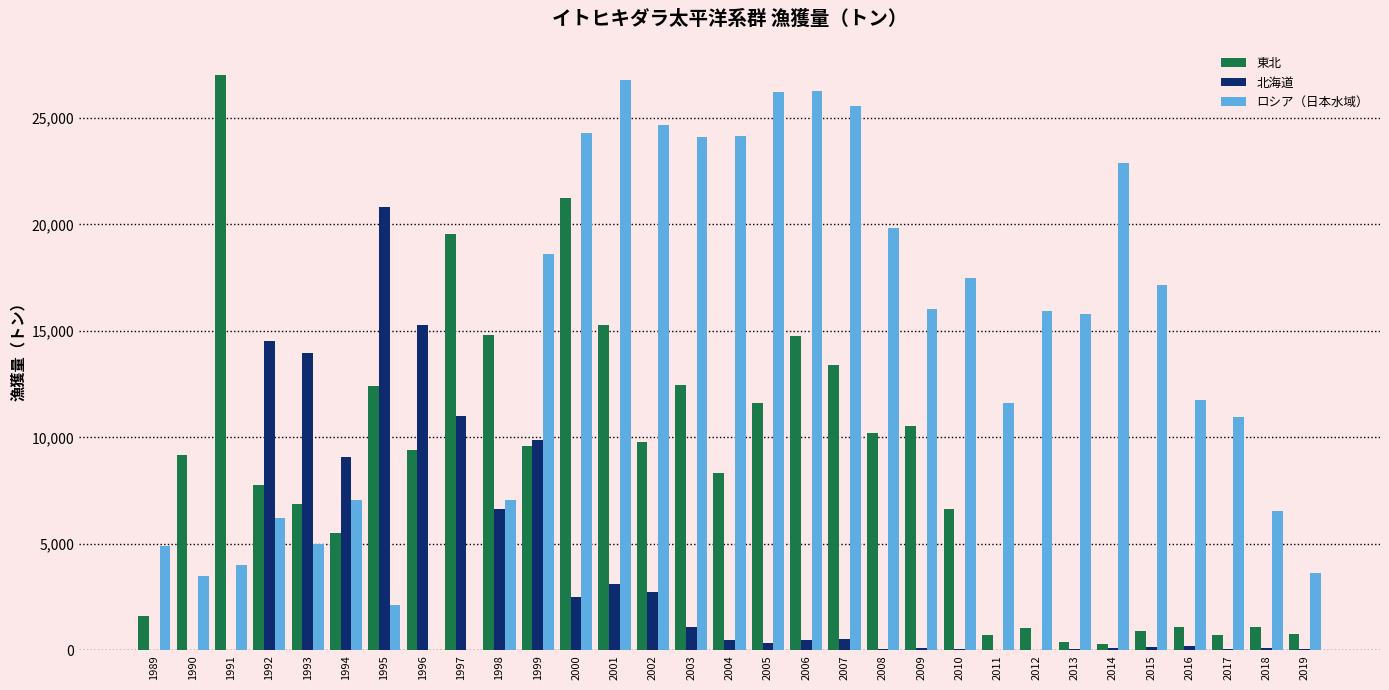

Is it true that 東北 equals 755 at 2019?

True